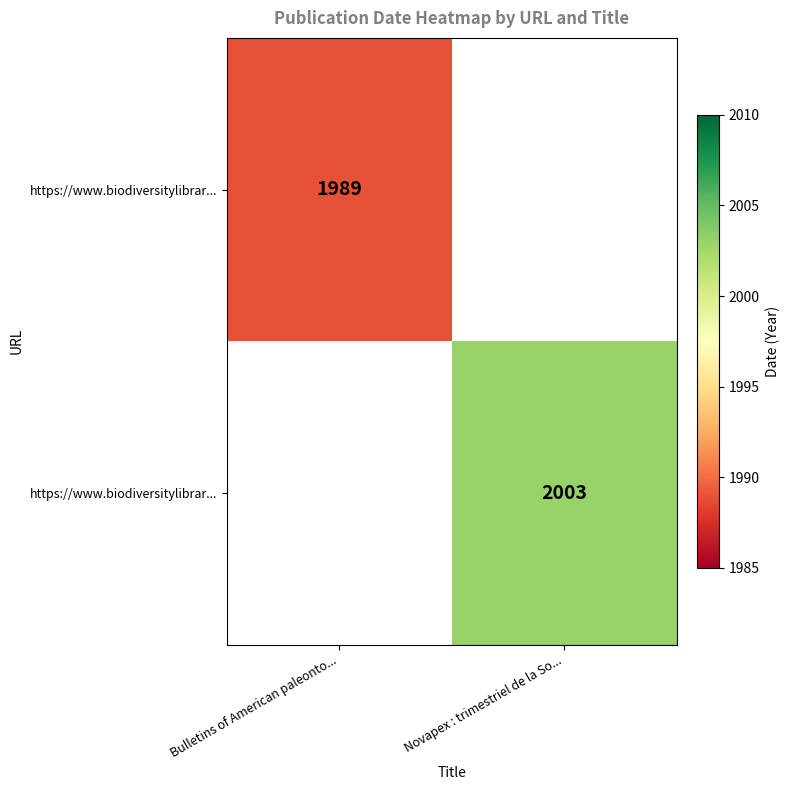

Which label corresponds to the smallest value in the chart?

Bulletins of American paleonto...